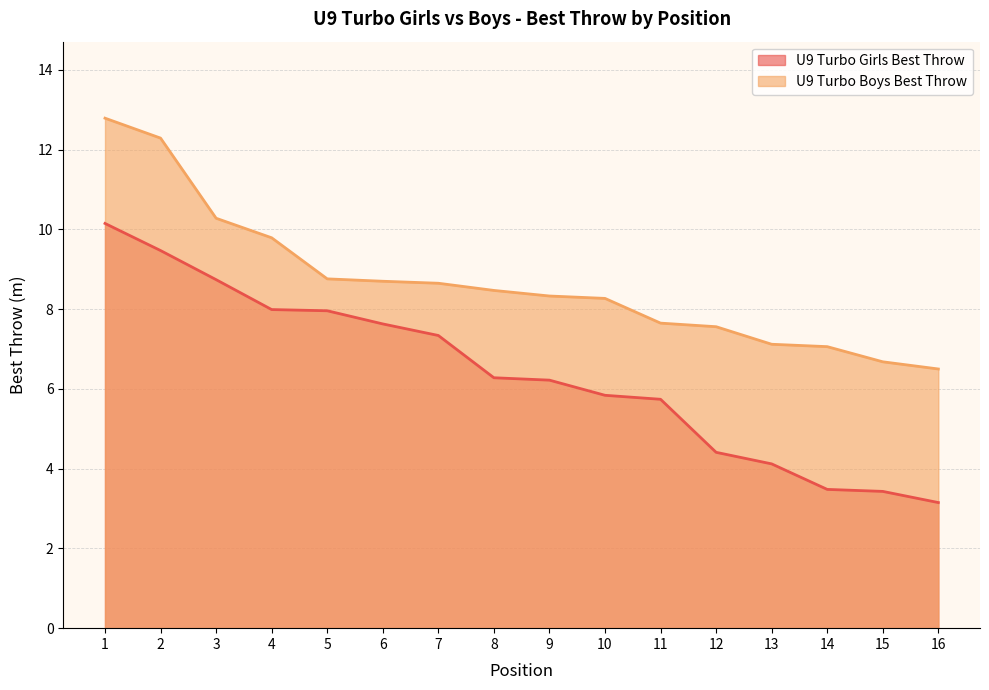

True or false: U9 Turbo Boys Best Throw has more than 1 interior local peaks.

False